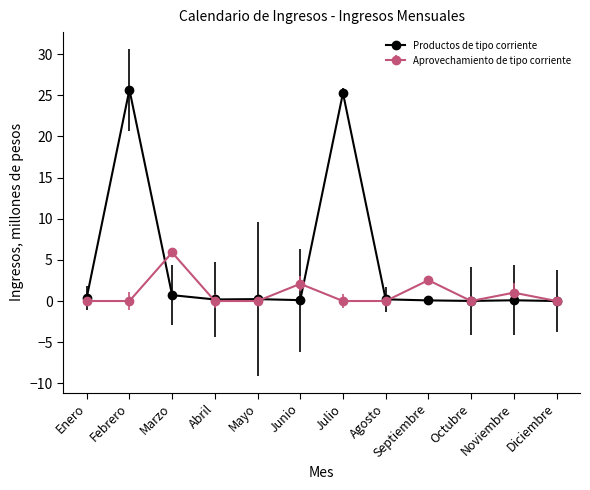

In Aprovechamiento de tipo corriente, how many points are higher than both neighbors (excluding endpoints)?

4